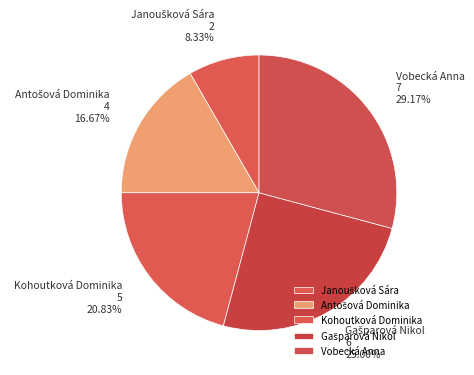

Does any single category account for the majority?

No